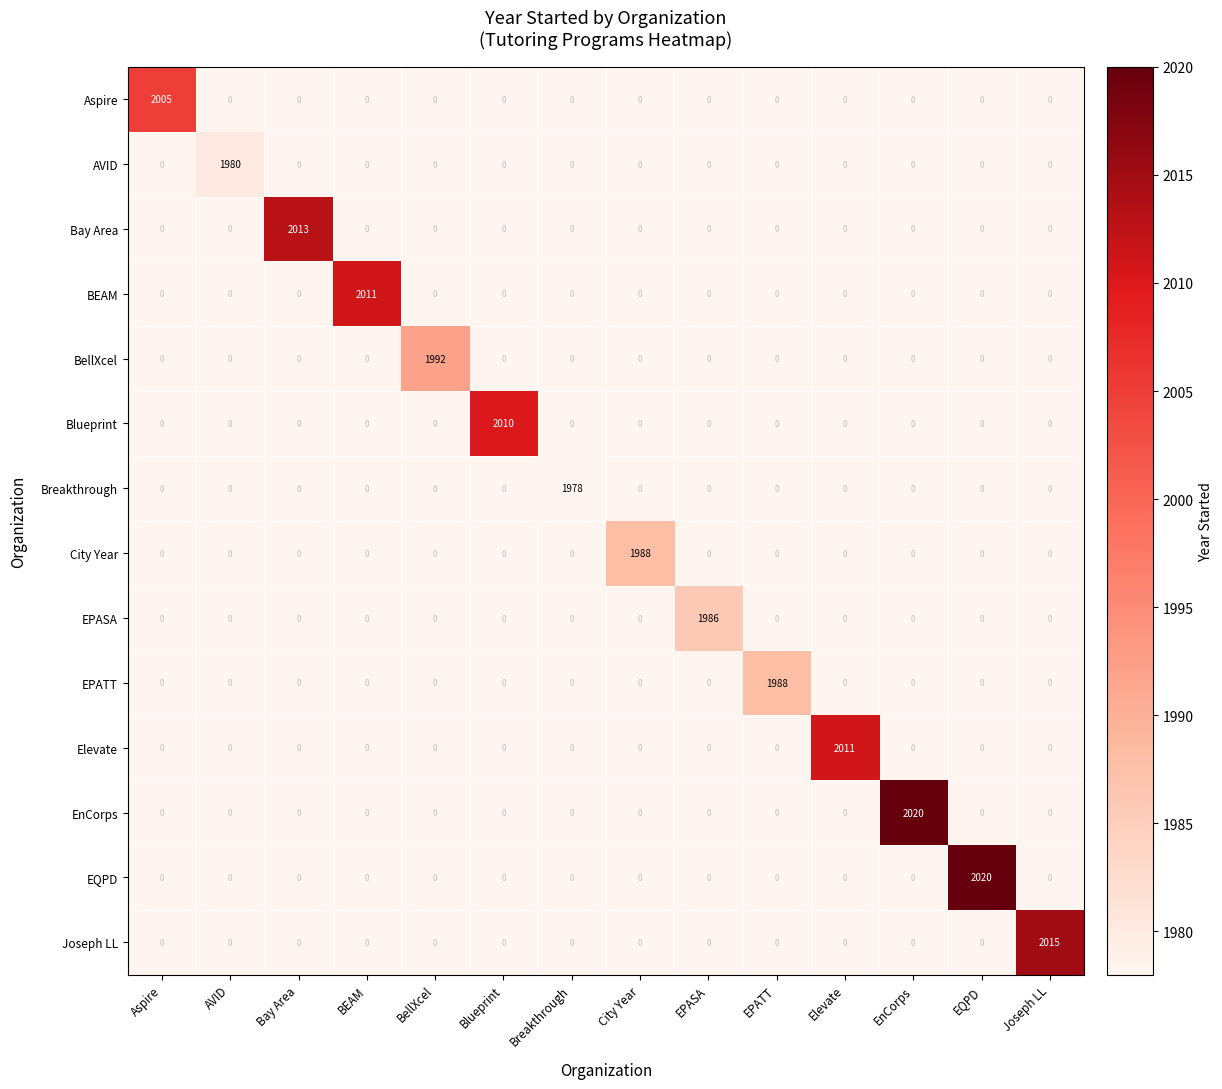

What is the sum of all AVID values?

1980